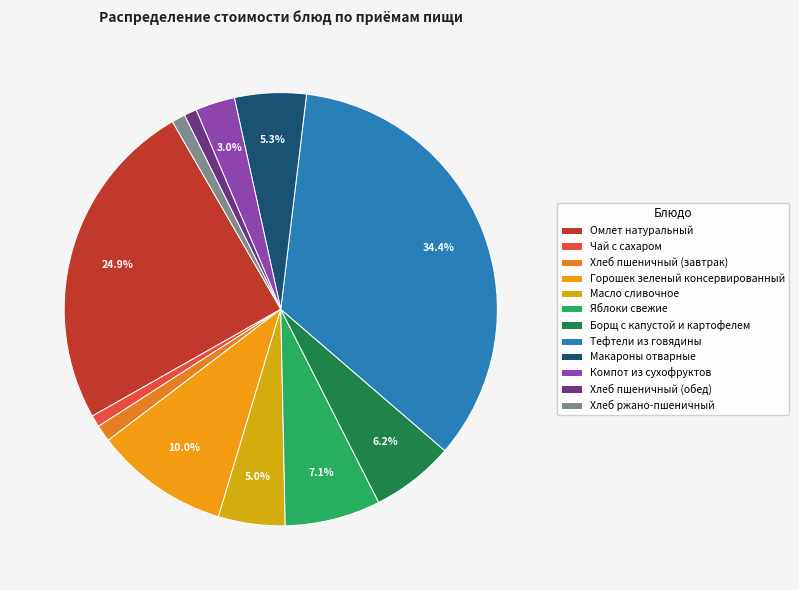

Count the number of slices in the pie.

12